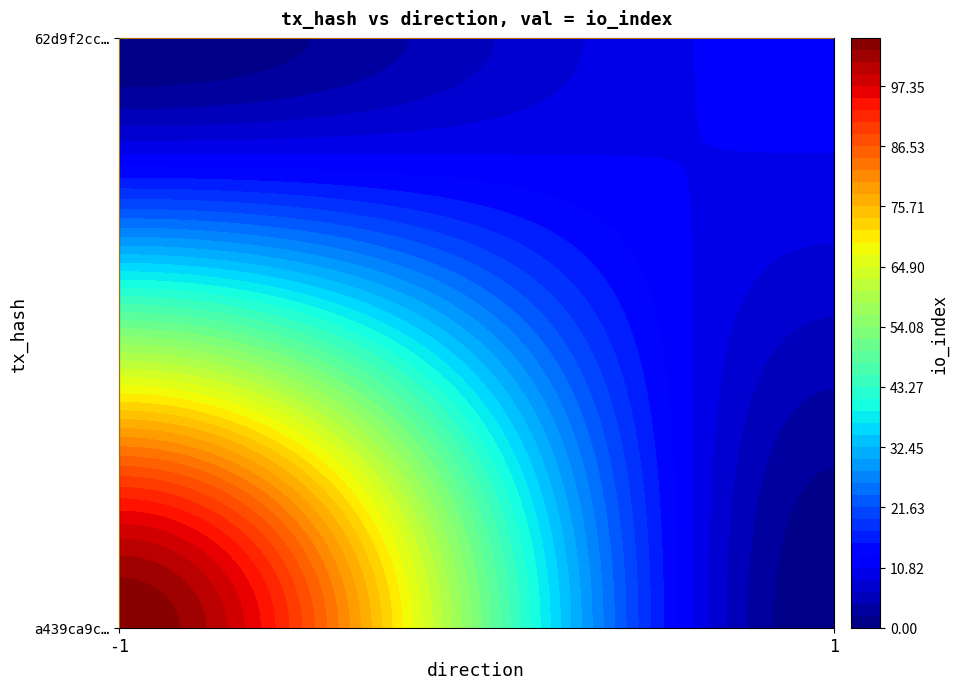

Which series has the widest spread of values?

a439ca9cbb56616f9bdd0da8e5ddd3abef3cb6d